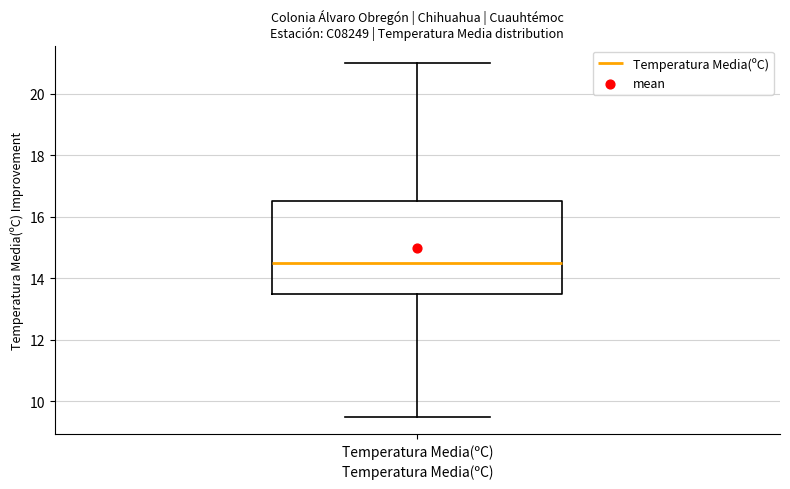

Read this box plot against the y-axis: the position of the median line, the range covered by the box, and the ends of both whiskers. The values are not printed on the chart, so give them approximately, as read against the axis.

median 14.6, box 13.6 to 16.6, whiskers 9.6 to 21.0